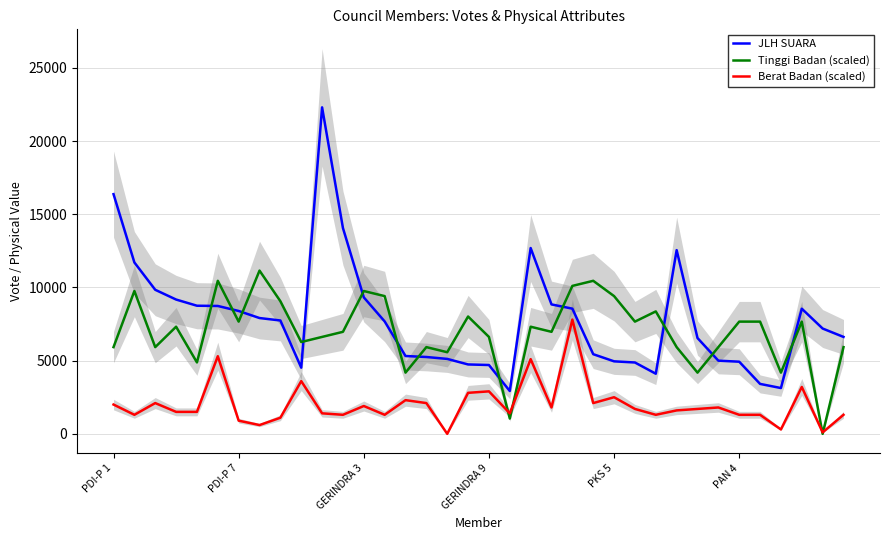

What is the value of the JLH SUARA point at the 21st from the left?

12694.0